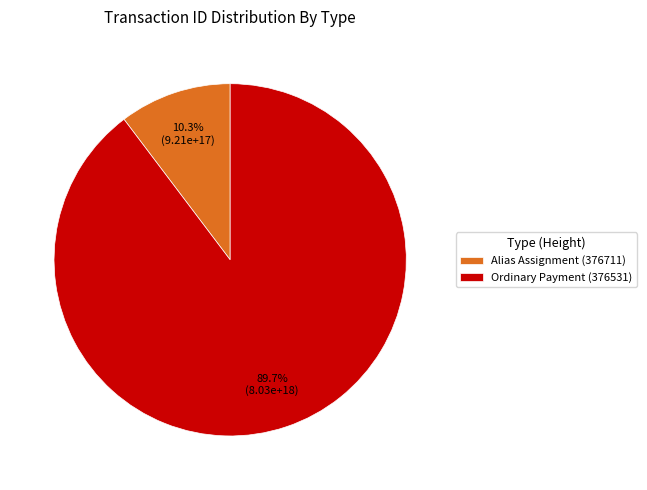

Rank the categories by value from highest to lowest.

Ordinary Payment (376531), Alias Assignment (376711)